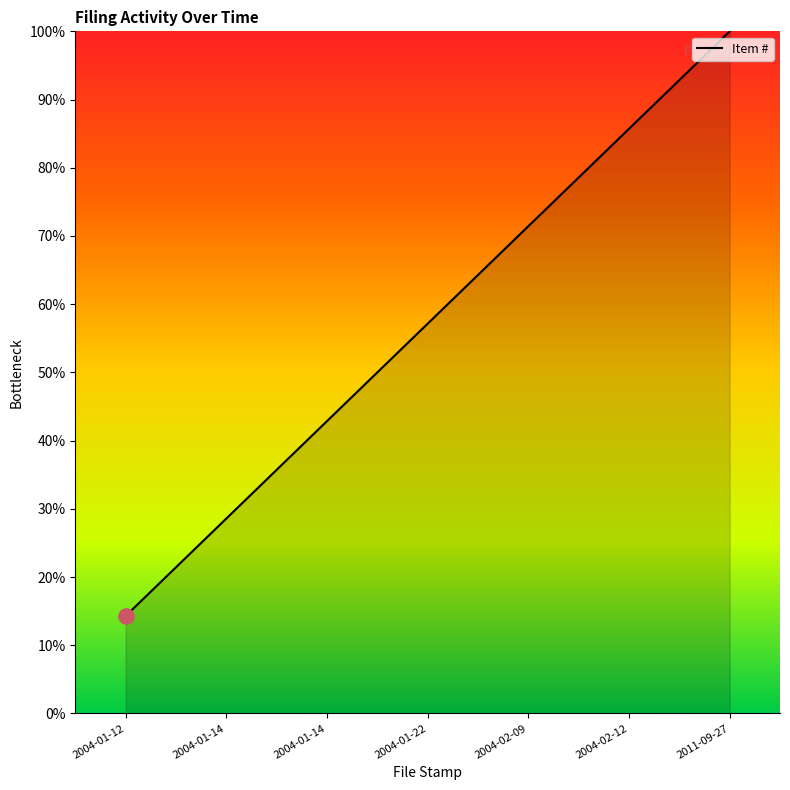

How many series are shown in this chart?

1